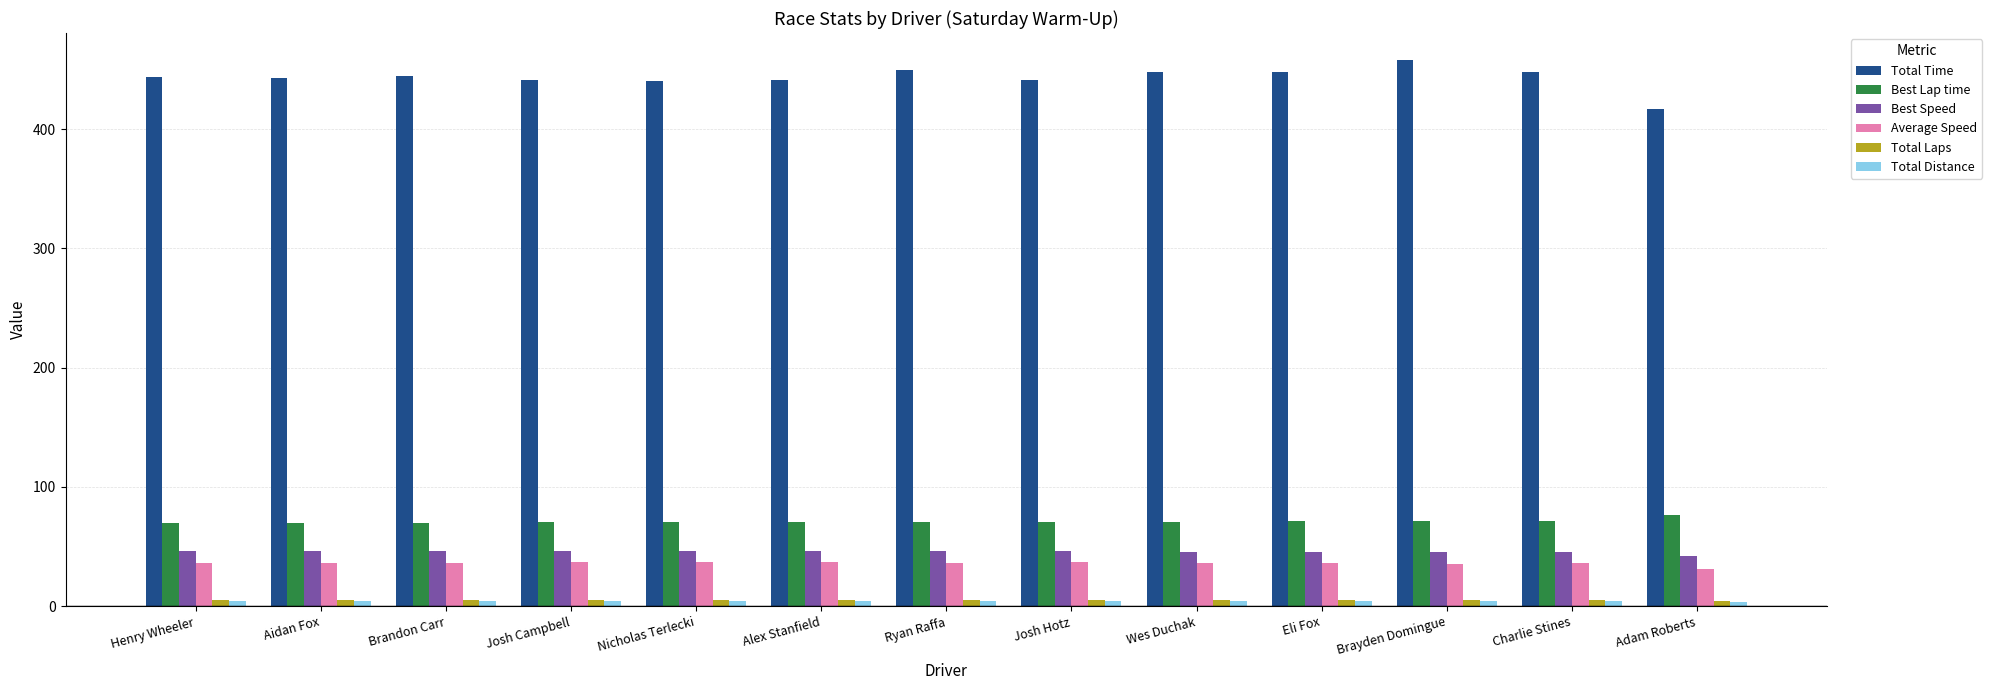

Which series has the widest spread of values?

Total Time